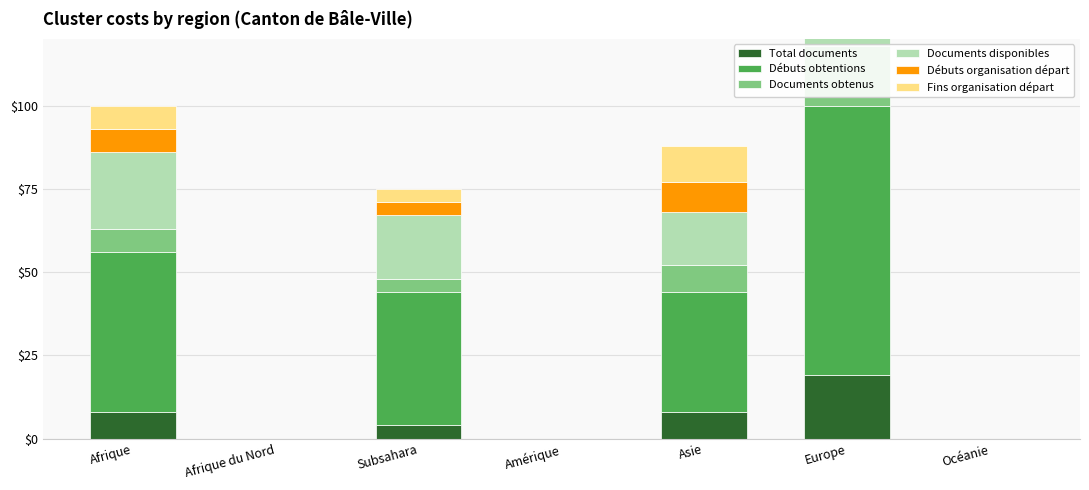

Reading right to left, transcribe all the data shown in this chart.

Total documents: 0	19	8	0	4	0	8
Débuts obtentions: 0	81	36	0	40	0	48
Documents obtenus: 0	18	8	0	4	0	7
Documents disponibles: 0	45	16	0	19	0	23
Débuts organisation départ: 0	29	9	0	4	0	7
Fins organisation départ: 0	29	11	0	4	0	7